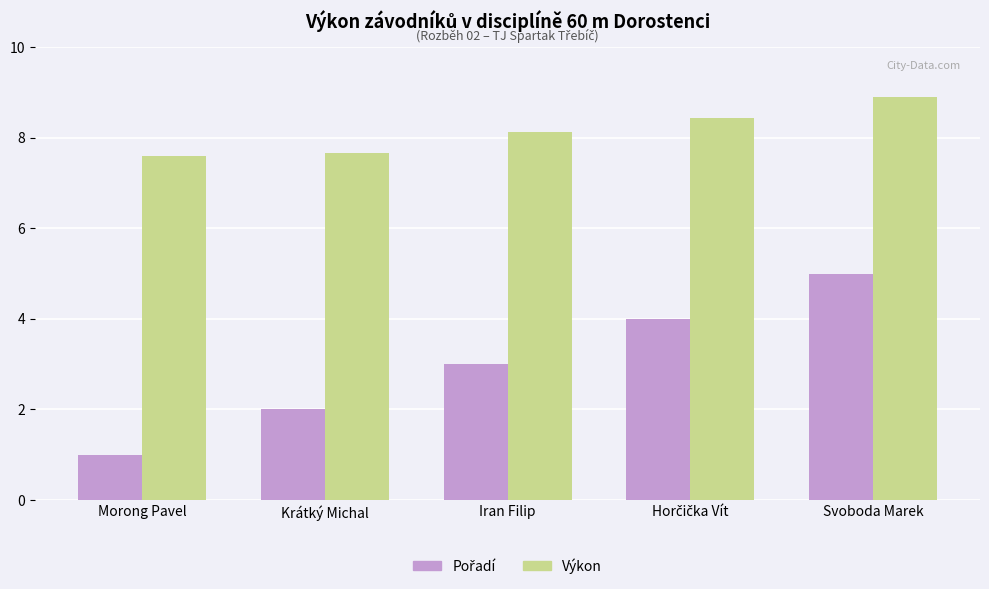

What is the greatest value displayed?

8.9